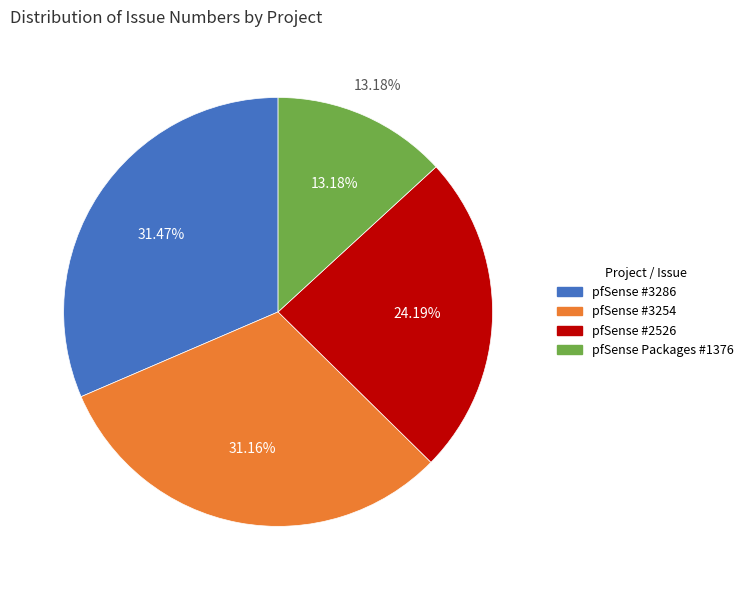

What percentage is NOT represented by pfSense (Bug #3286)?

68.5%